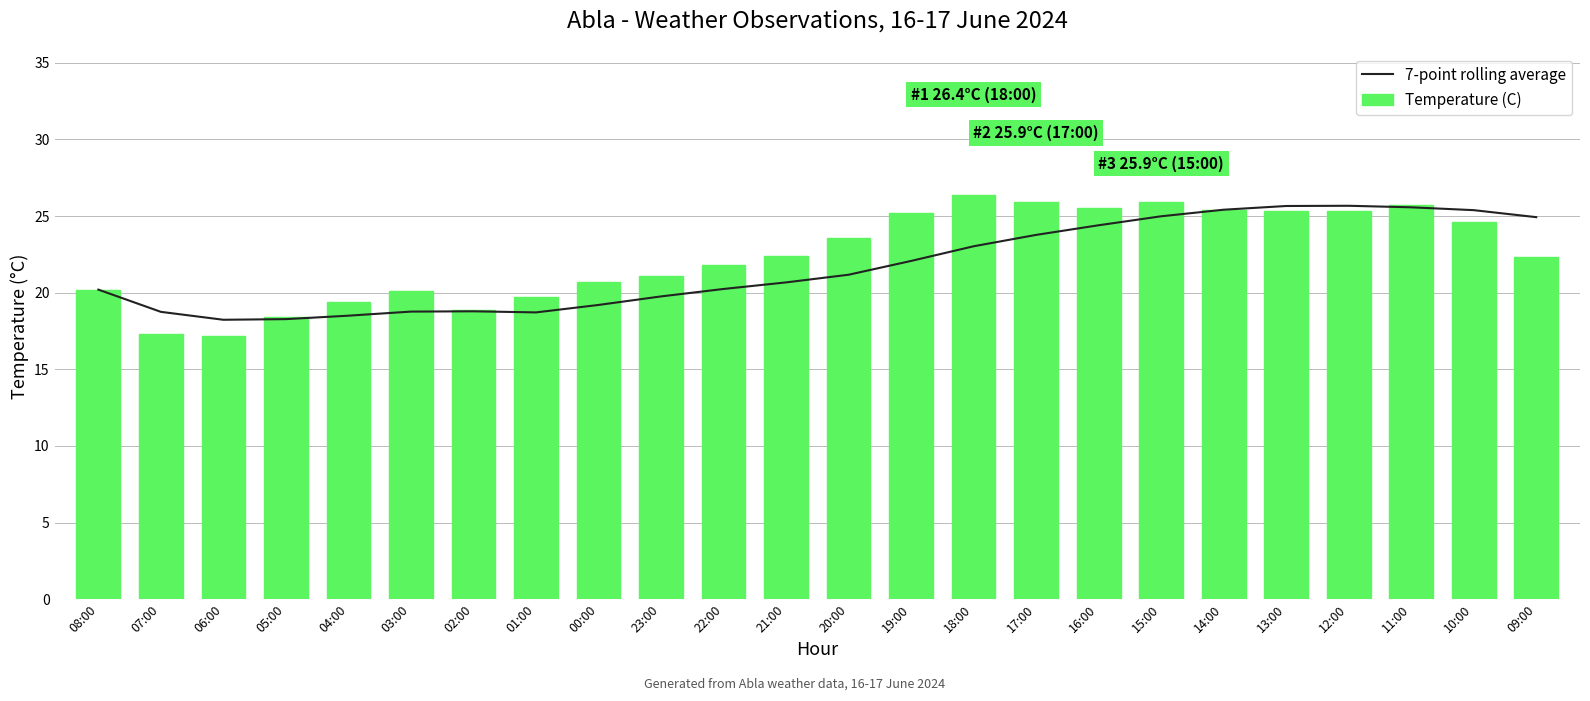

Which series changed the most between 23:00 and 19:00?

Temperature (C)